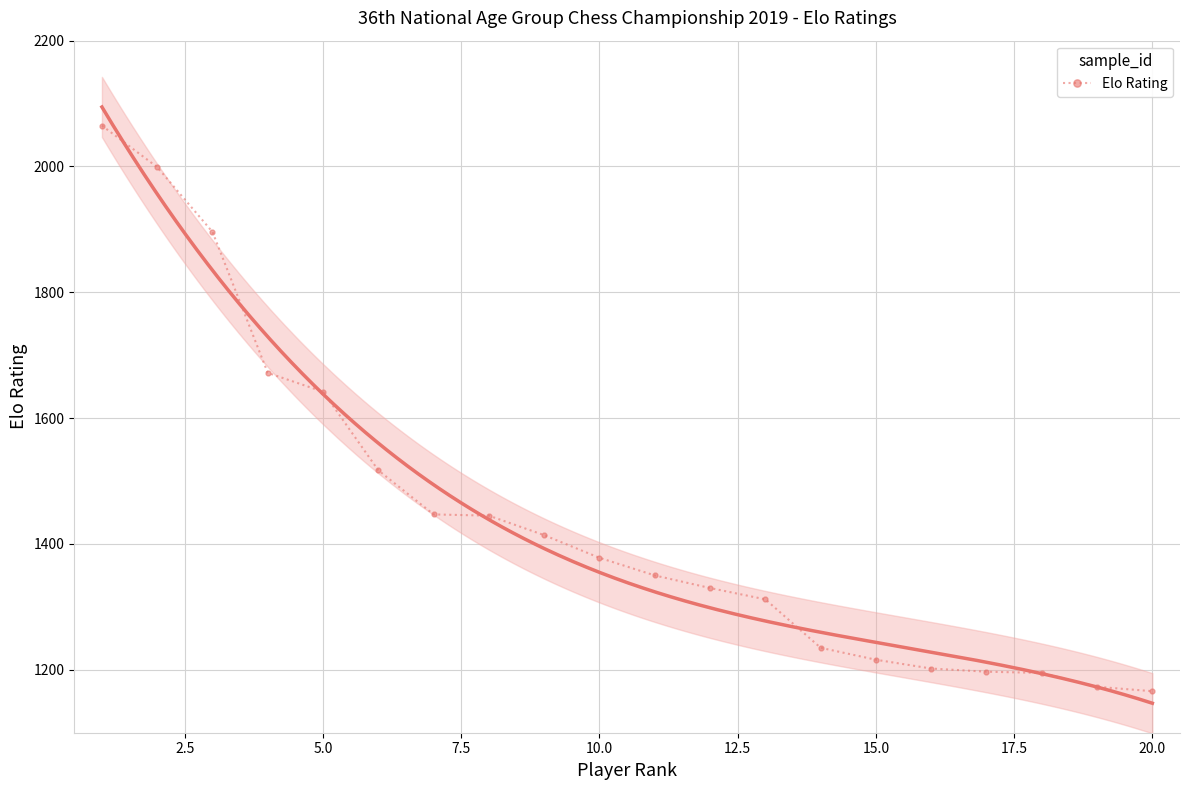

What is the lowest value of the Elo Rating series?

1146.9